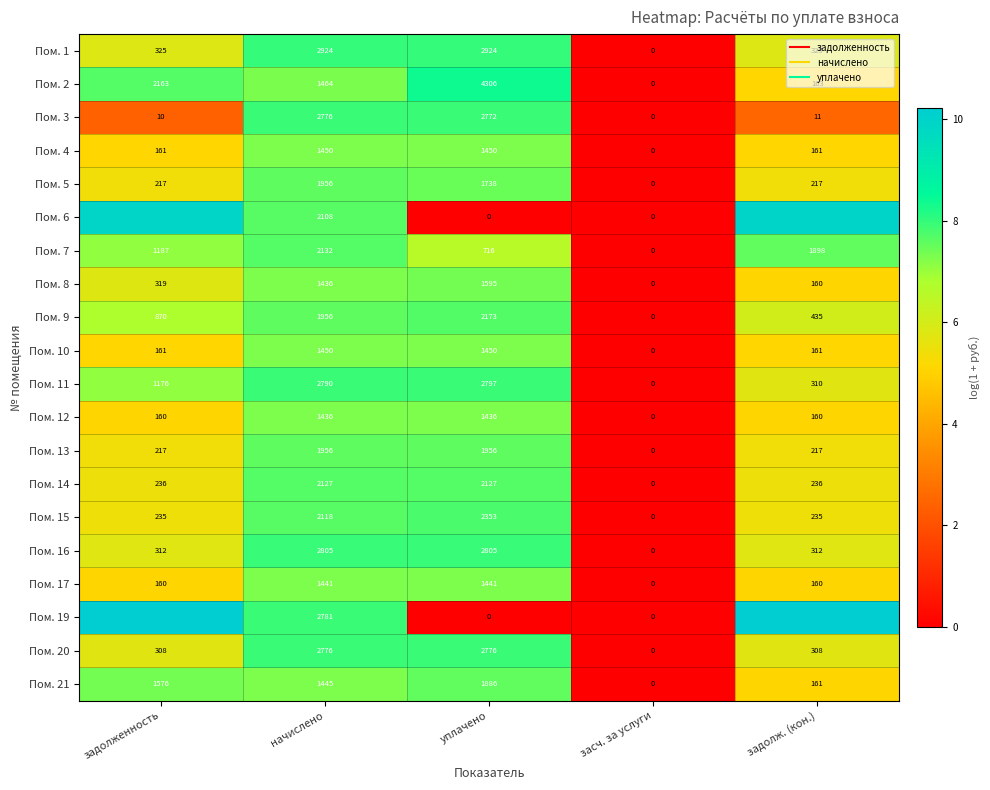

What is the greatest value displayed?

10.2